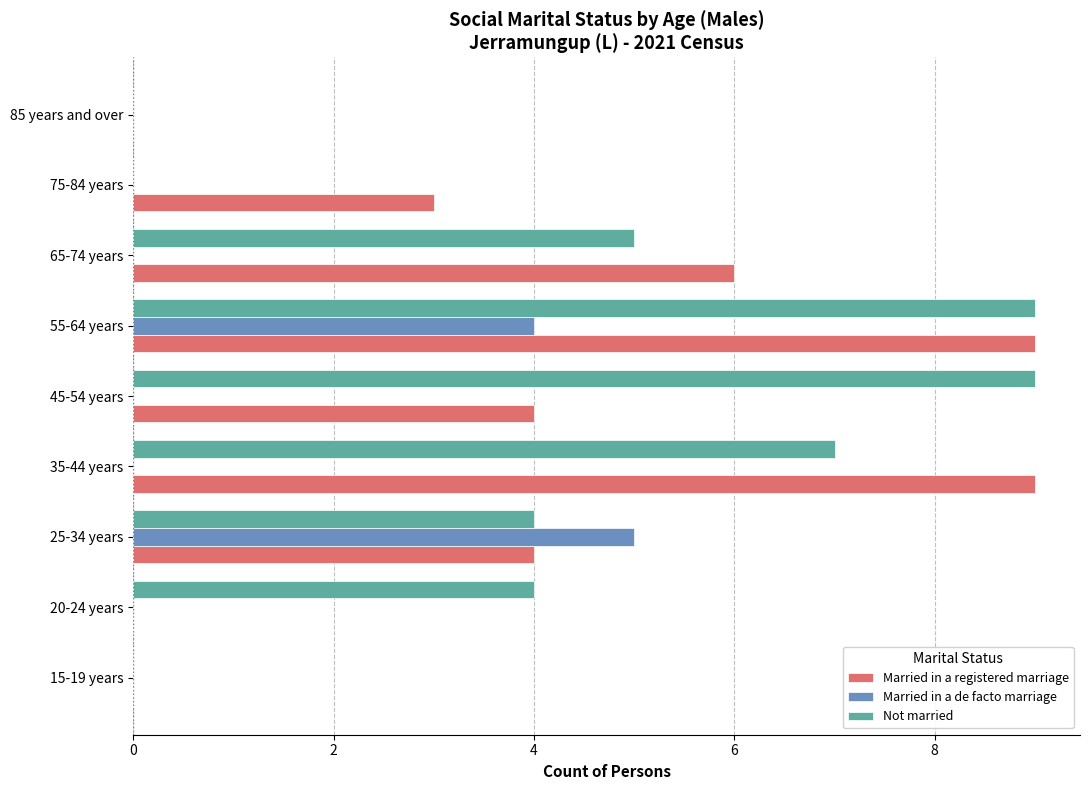

At which category is the sum across all series the highest?

55-64 years